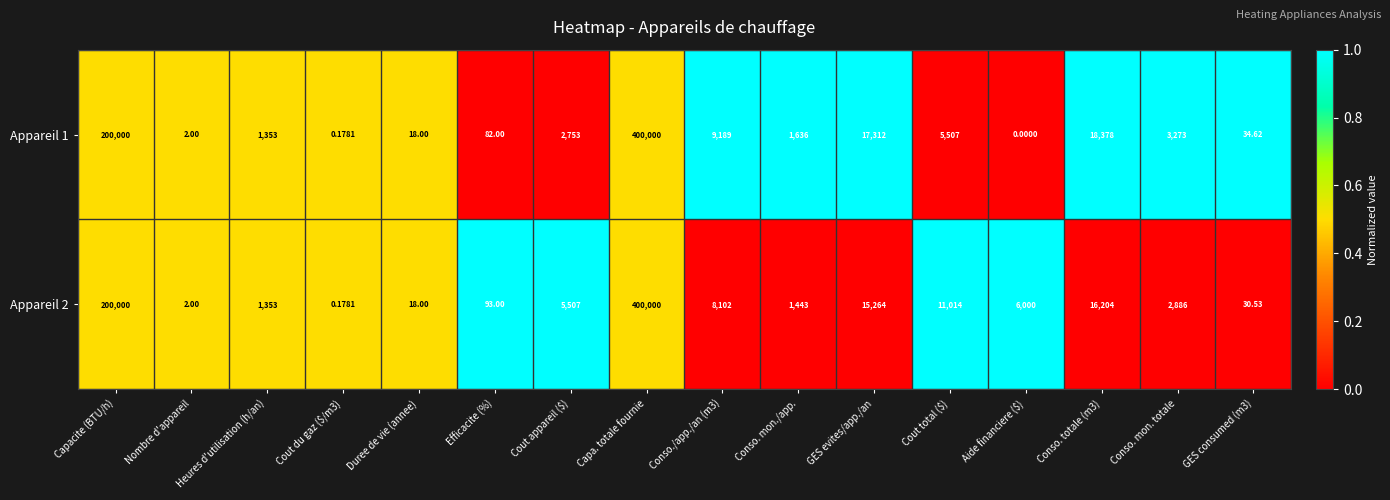

How many positive values does the Appareil 1 series have?

15